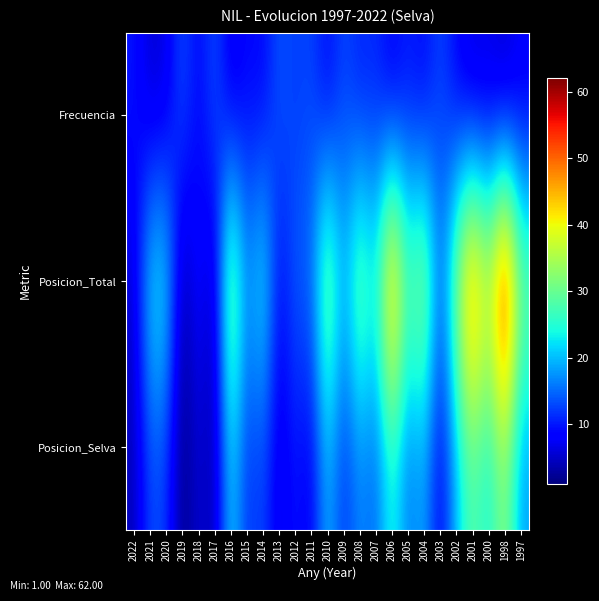

Rank the series by their maximum value, from highest to lowest.

Posicion_Total, Posicion_Selva, Frecuencia